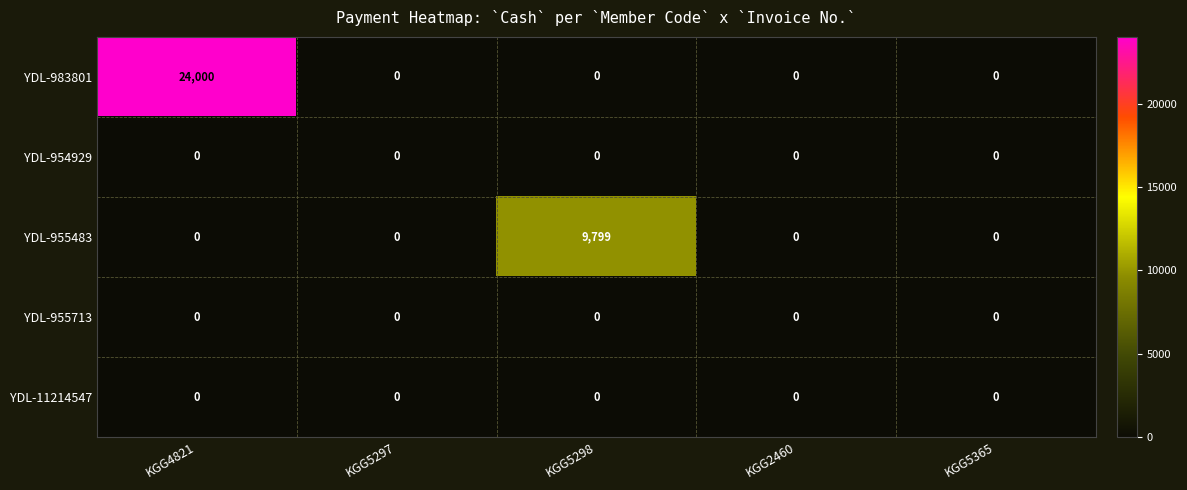

What is the average value of the YDL-955483 series?

1960